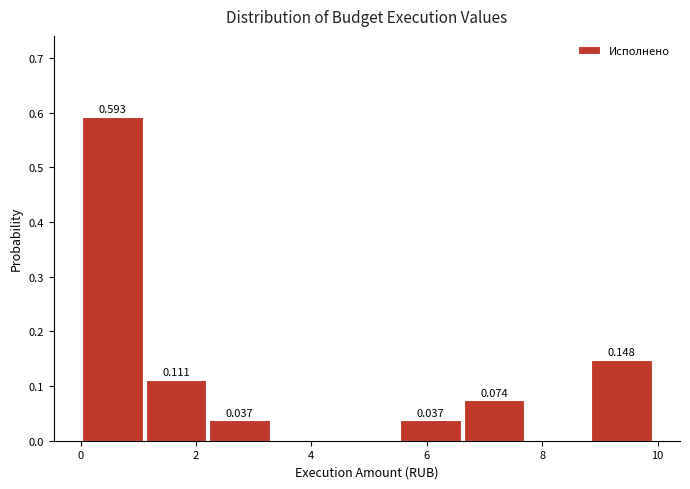

Over which range of the x-axis is the bar tallest?

0.0 to 1.2